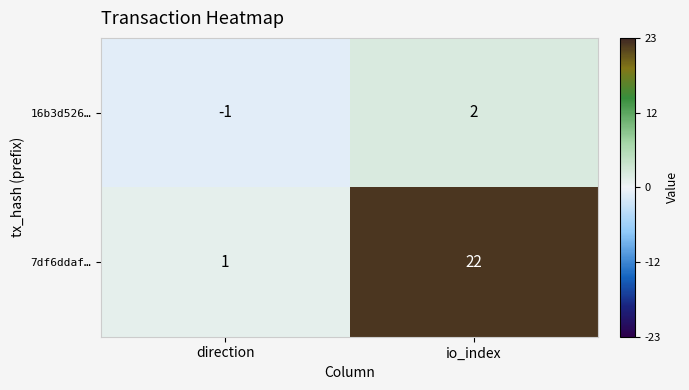

How many values in the 7df6ddaf… series are below 22?

1